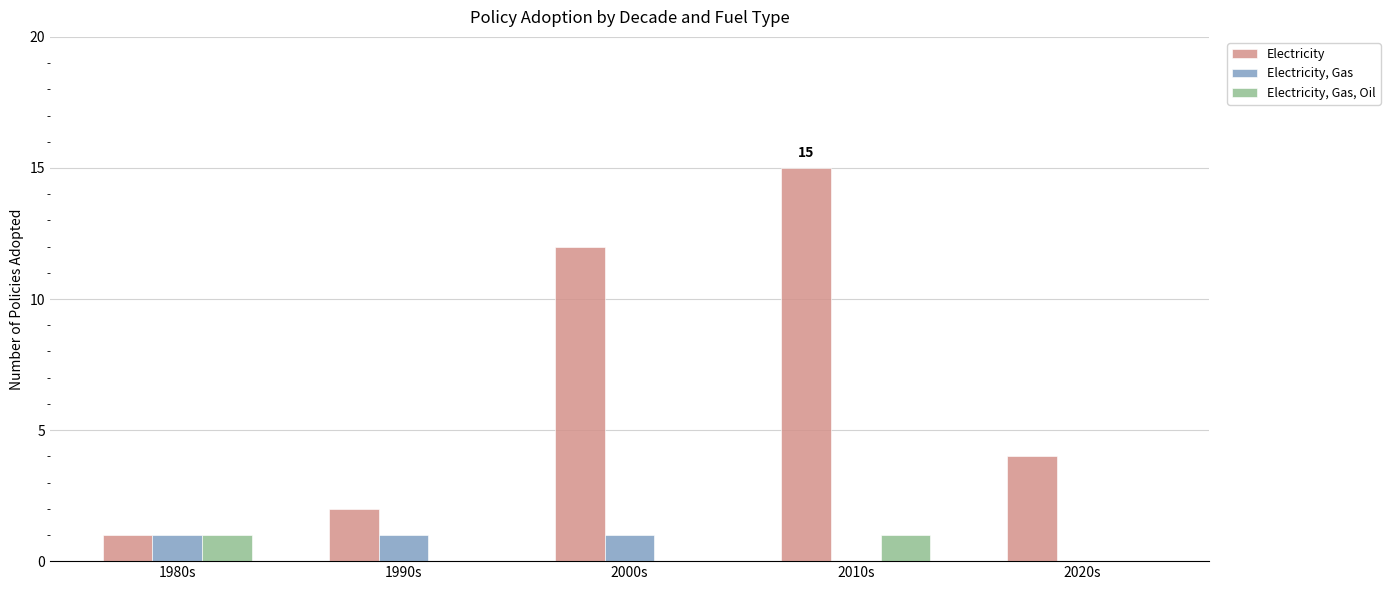

What is the sum of the Electricity, Gas, Oil values at 1990s and 1980s?

1